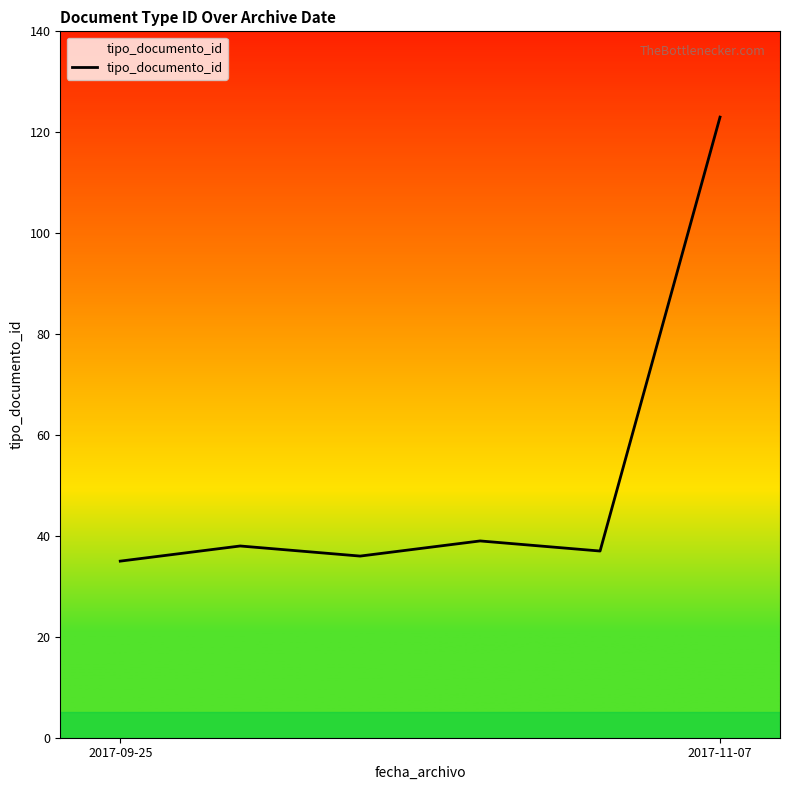

What is the smallest value displayed?

35